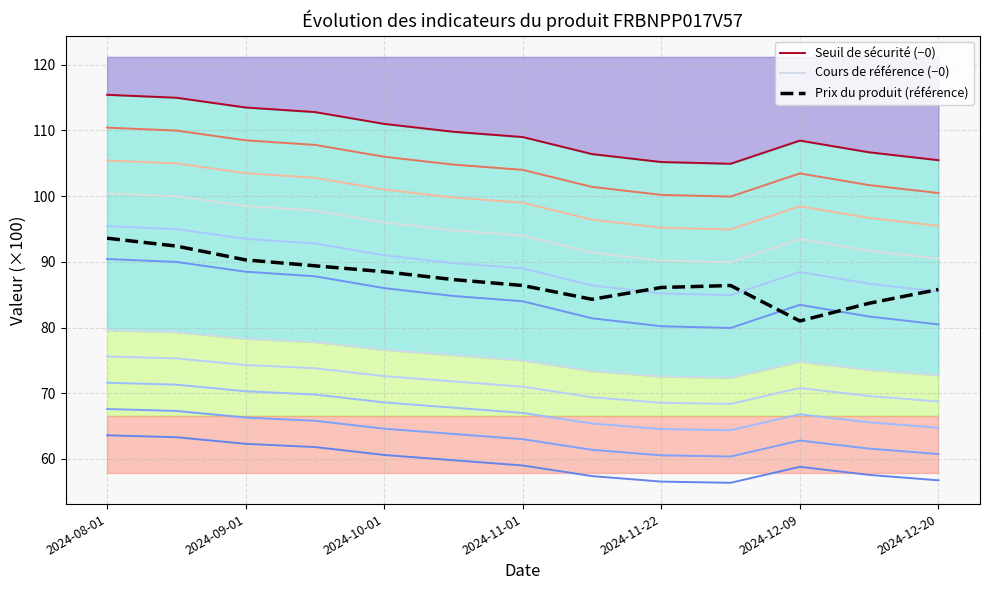

Is it true that Prix du produit (référence) equals 37.9 at 2024-12-09?

False